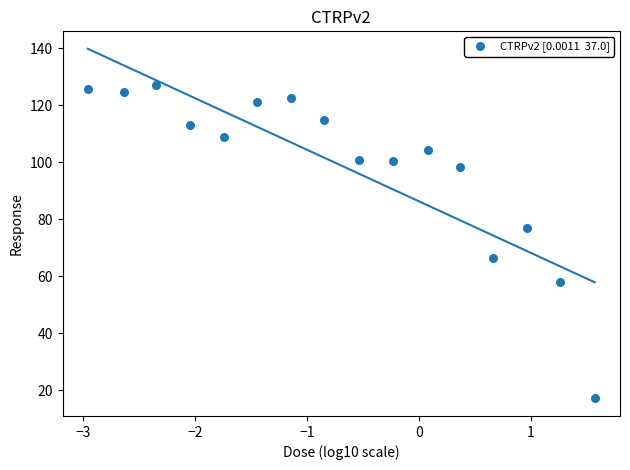

What is the range of Y values (max minus min)?

110.1